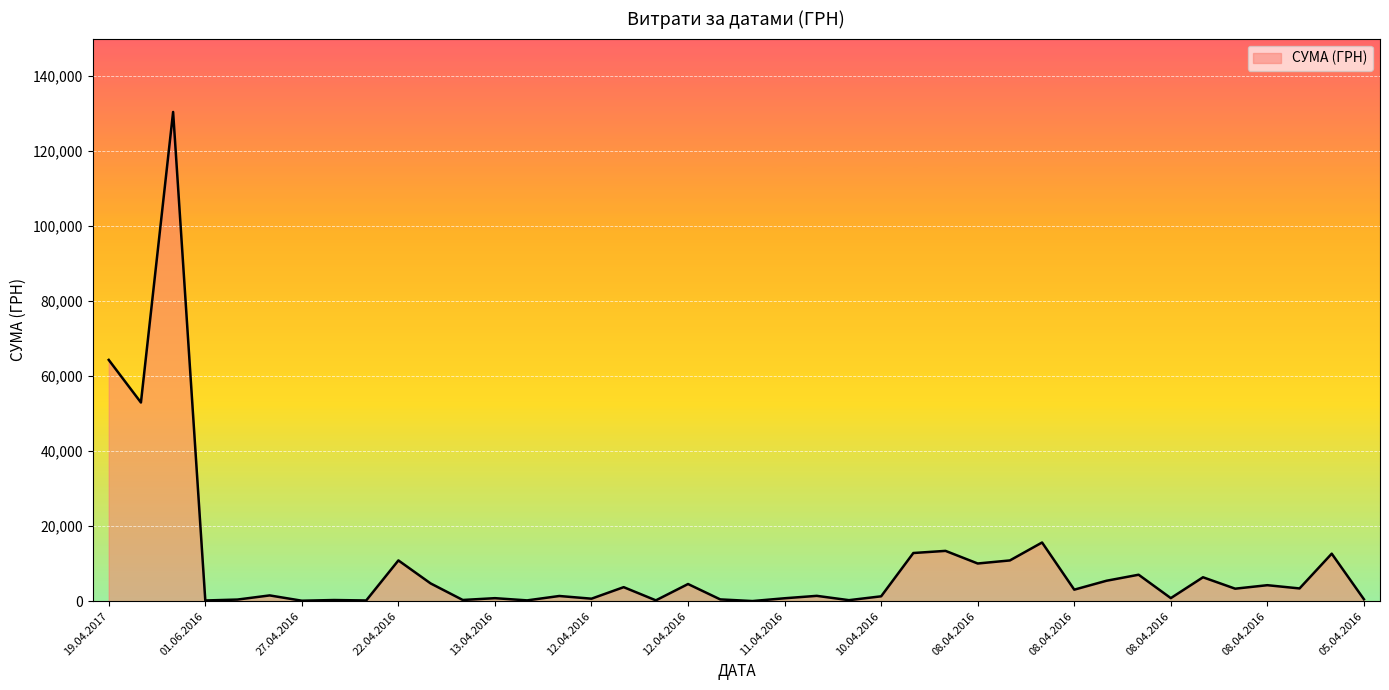

What is the greatest value displayed?

130379.7